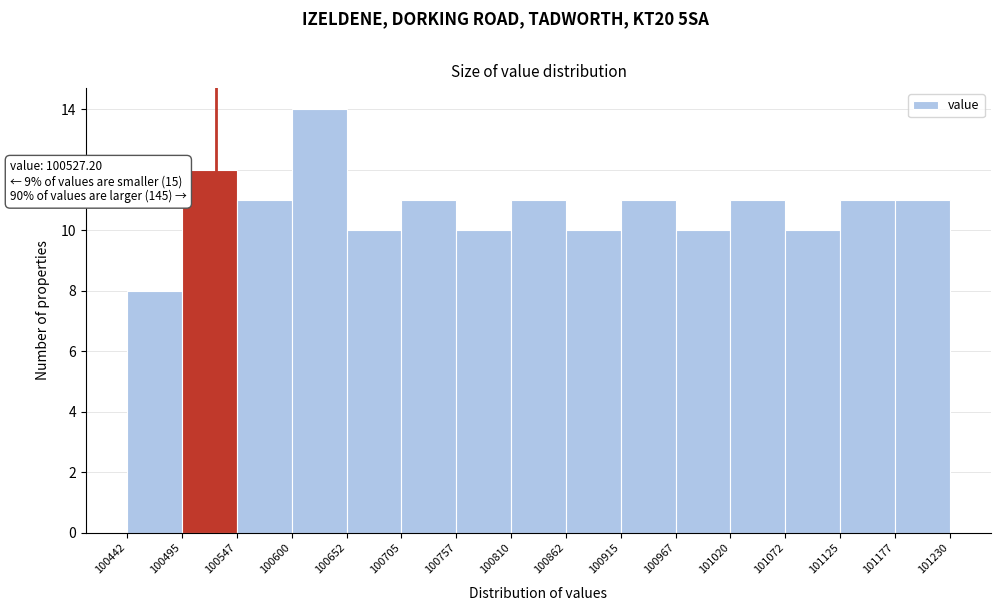

Over which range of the x-axis is the bar tallest?

100600 to 100652